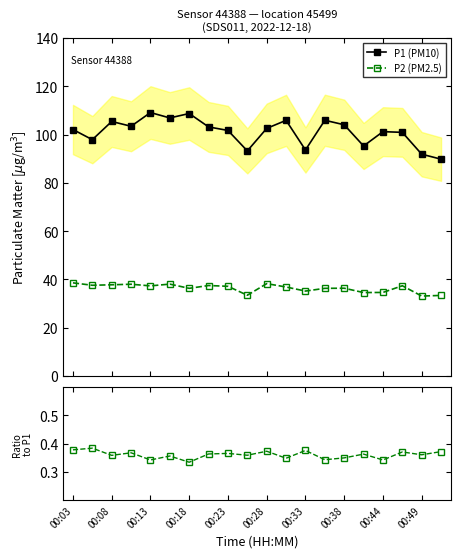

How many lines are shown in the chart?

3